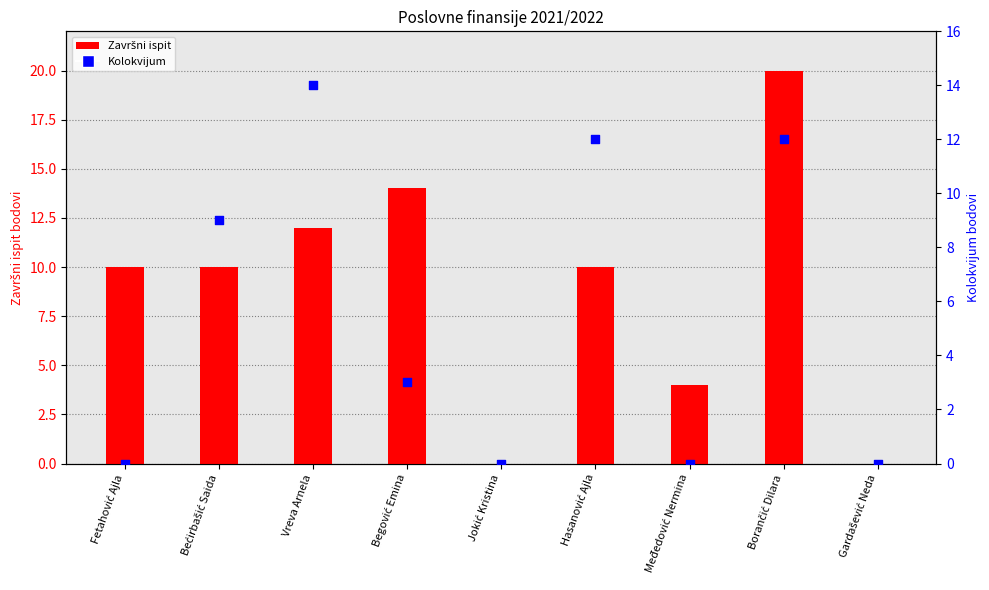

Is the value of Završni ispit at Međedović Nermina greater than the value of Kolokvijum at Fetahović Ajla?

Yes